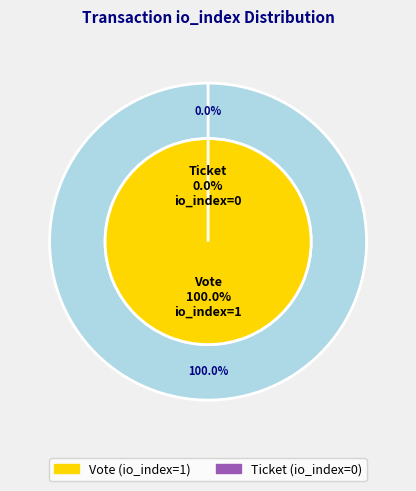

Is it true that Vote (io_index=1) is 92% of the pie?

False